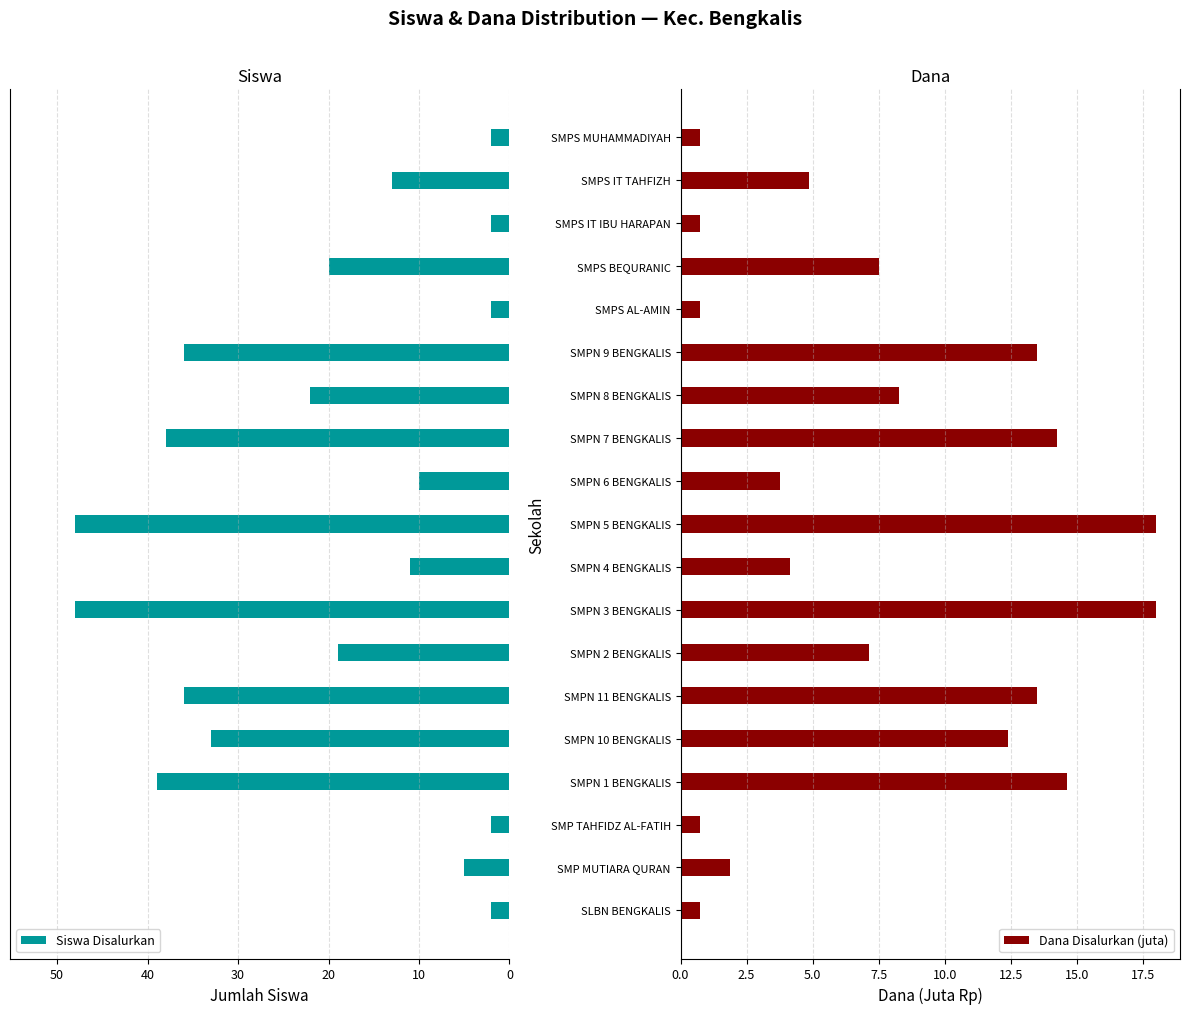

What is the sum of all Dana Disalurkan (juta) values?

145.5